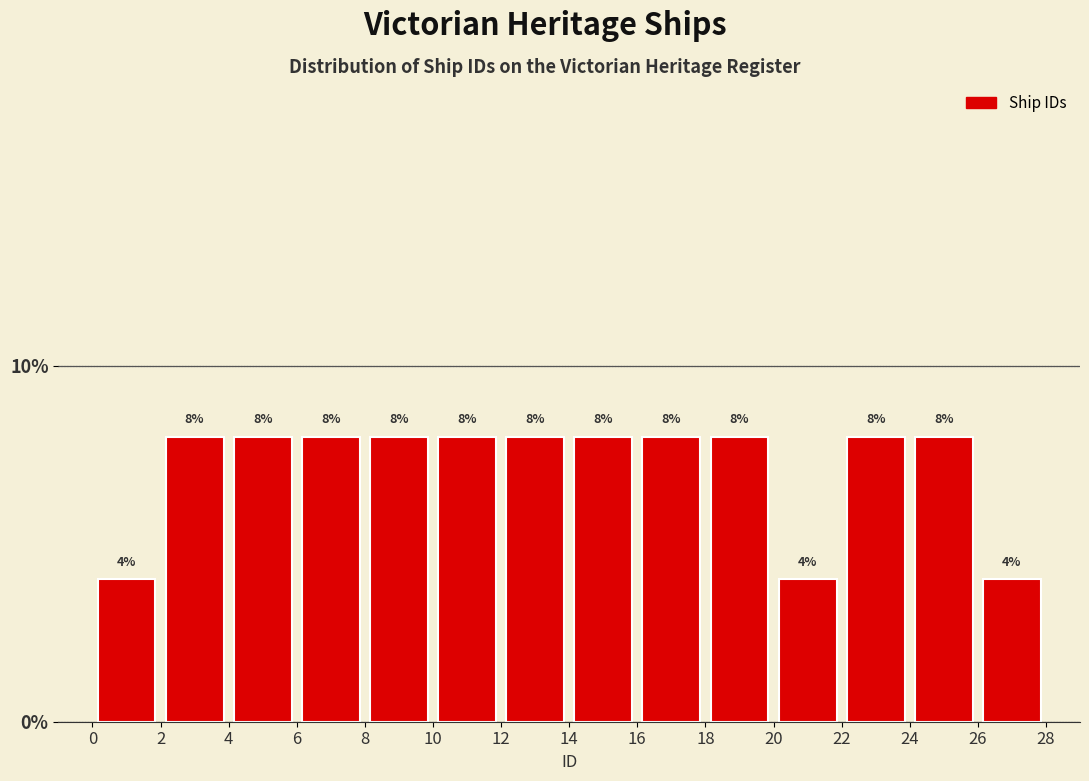

What is the height of the bar covering 4 to 6 on the x-axis?

8